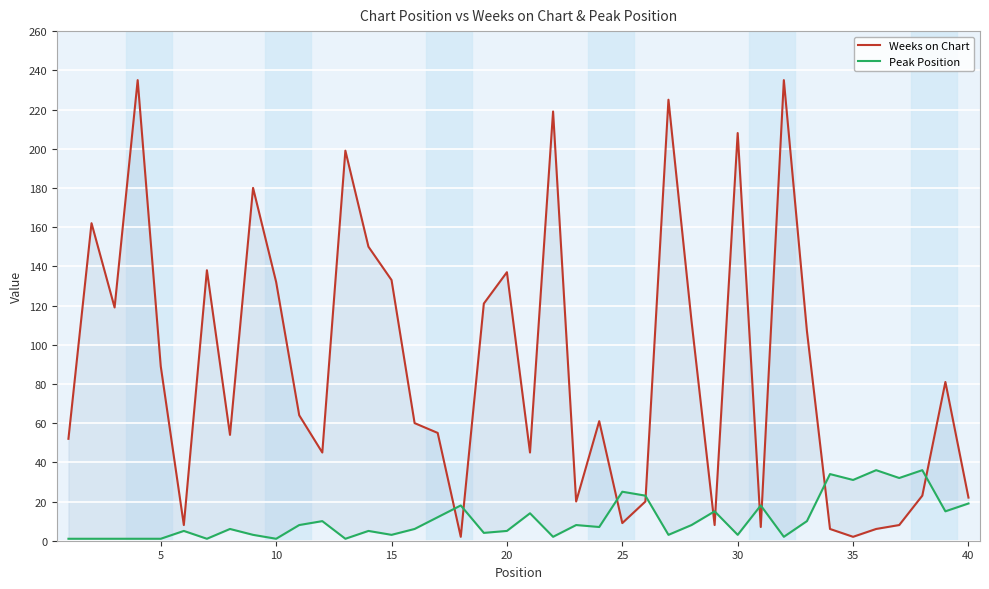

True or false: Weeks on Chart has a value of 219 at 13.

False